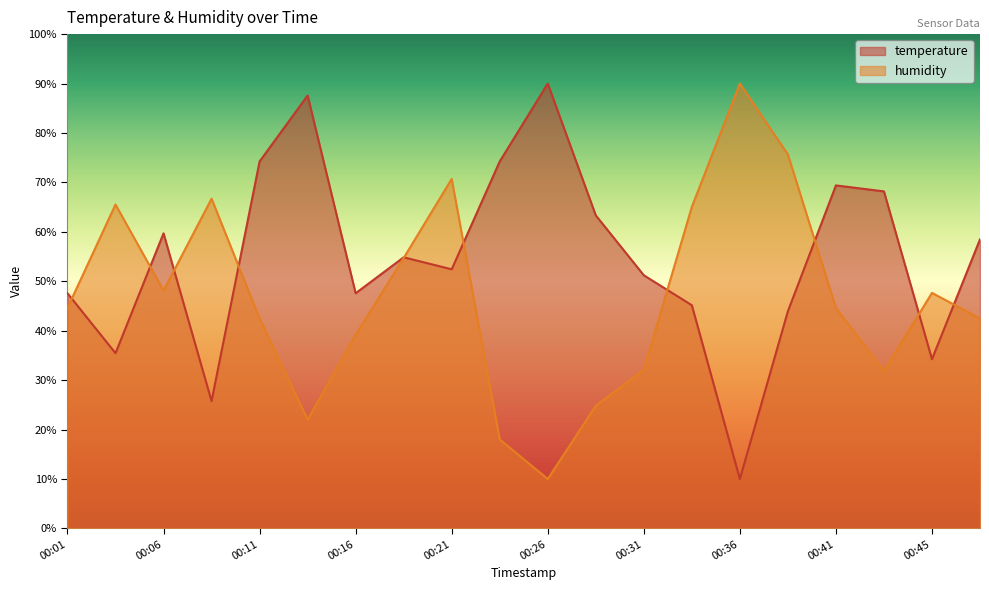

How many lines are shown in the chart?

2